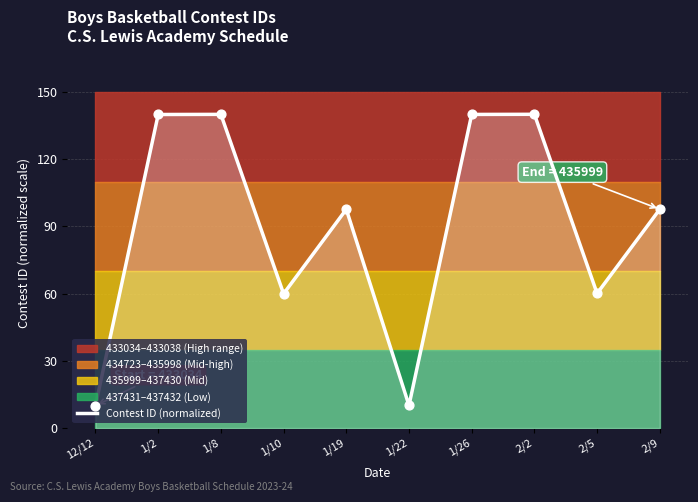

What is the ratio of the value at 2/5 to the value at 1/26?

0.4